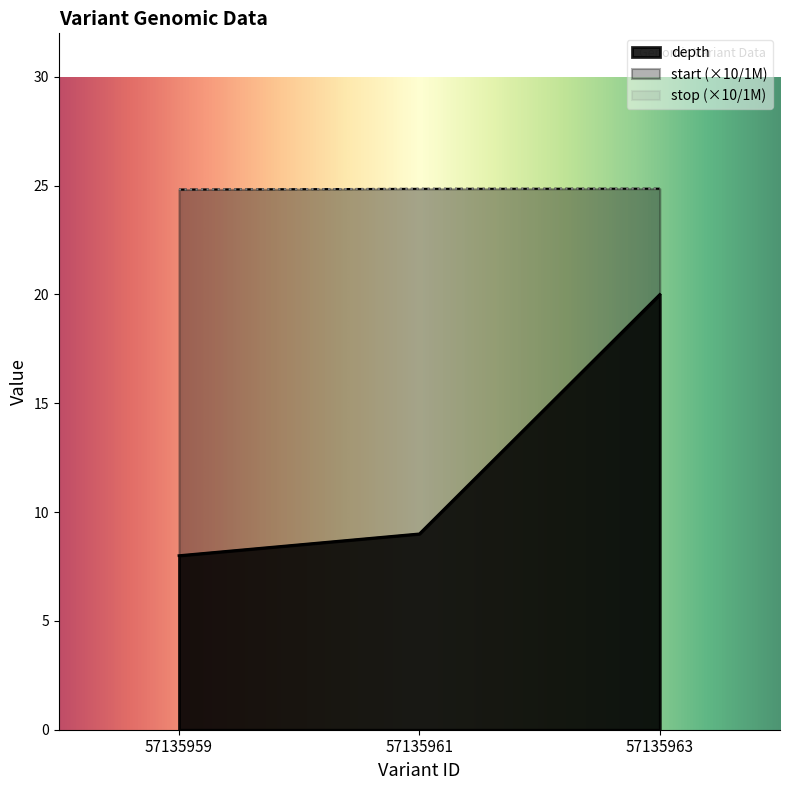

Rank the categories by depth value from lowest to highest.

57135959, 57135961, 57135963